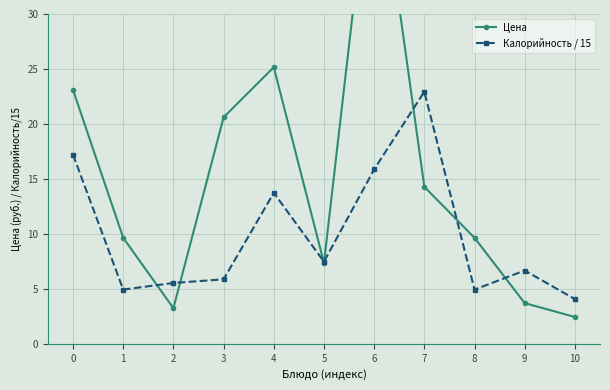

Does the chart have visible grid lines?

Yes